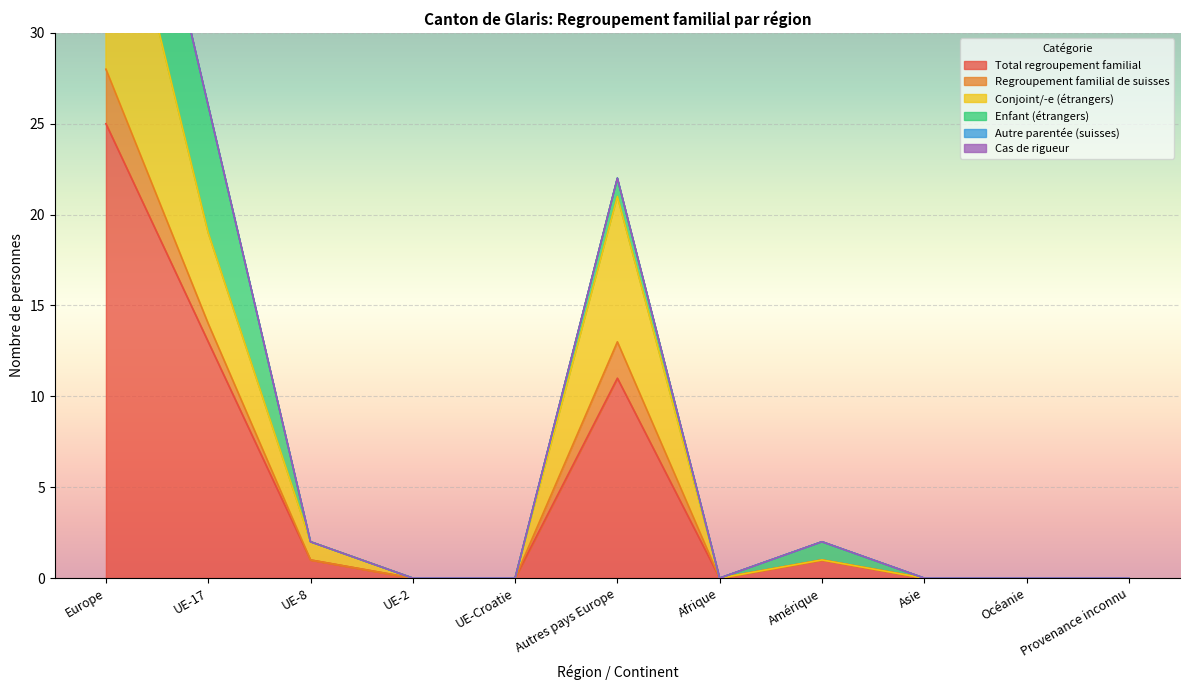

Which category has the highest value in the Total regroupement familial series?

Europe